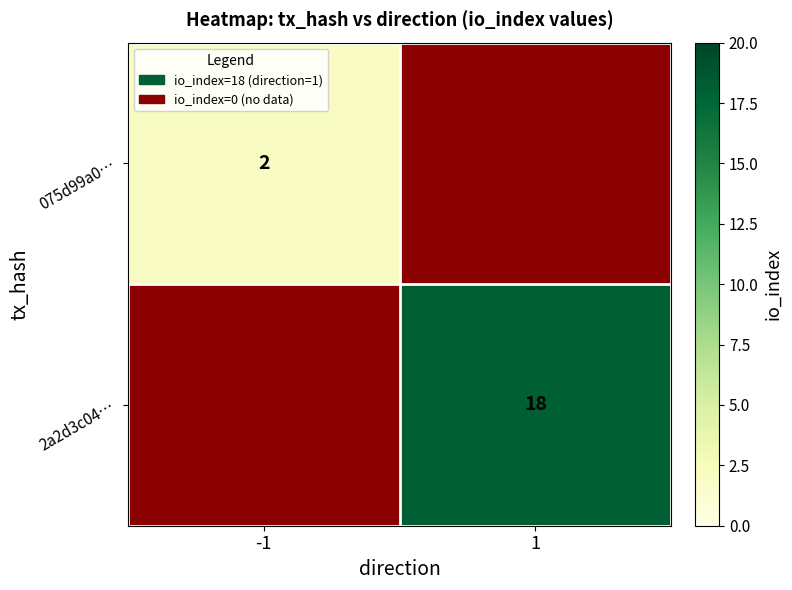

At which category does the chart reach its peak across all series?

1